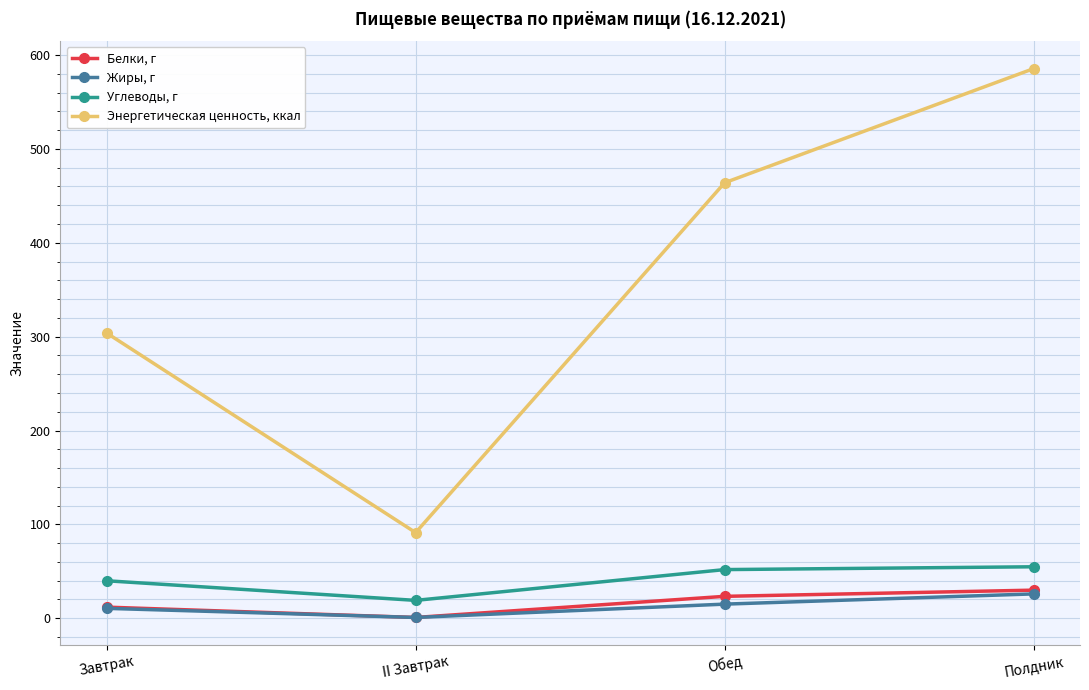

True or false: Углеводы, г and Белки, г cross at least once.

False